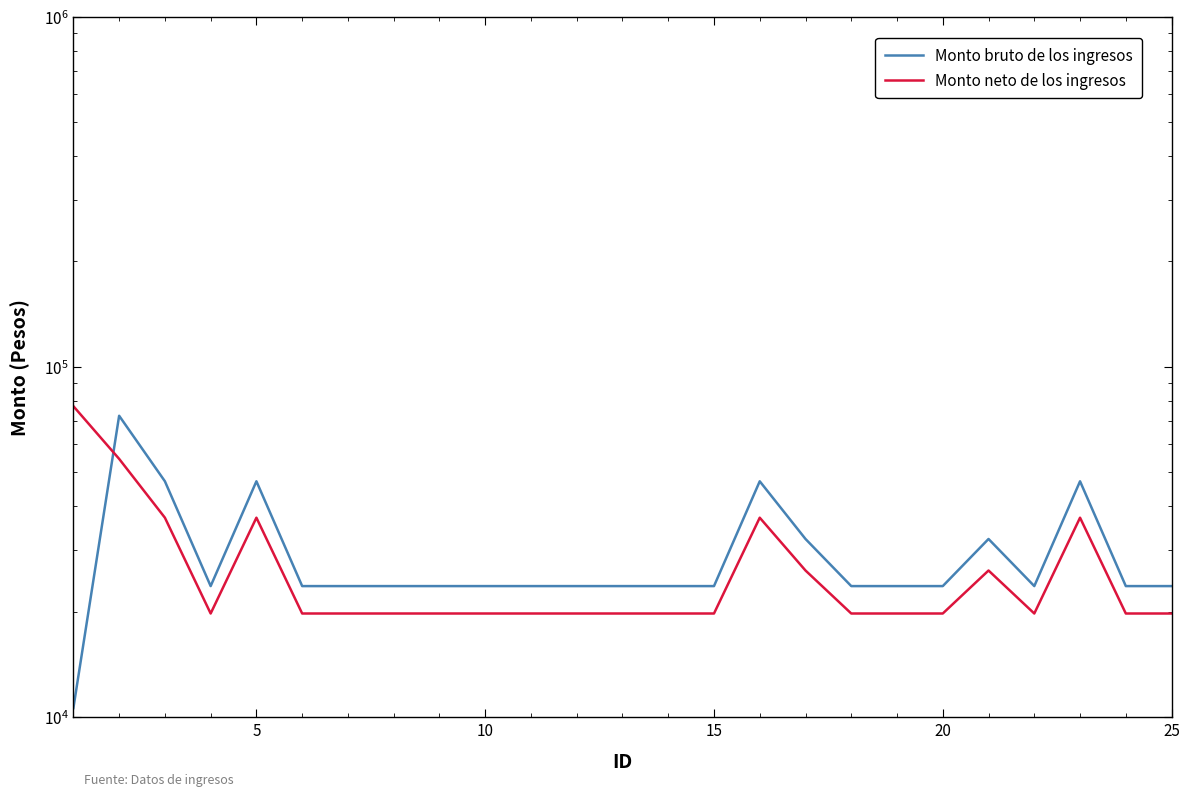

Which series has the largest total across all categories?

Monto bruto de los ingresos